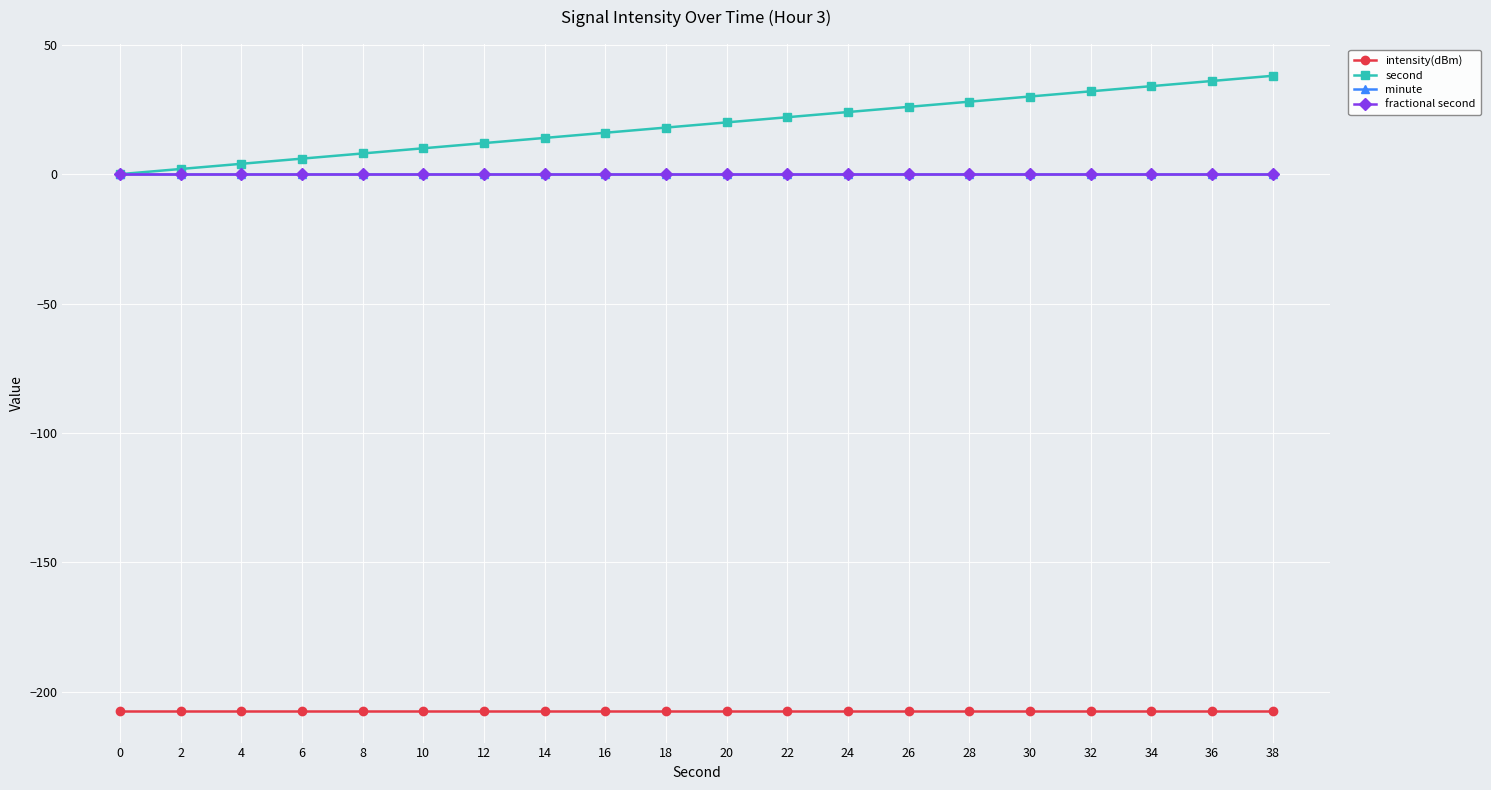

List the labels in order of second value, smallest first.

0, 2, 4, 6, 8, 10, 12, 14, 16, 18, 20, 22, 24, 26, 28, 30, 32, 34, 36, 38